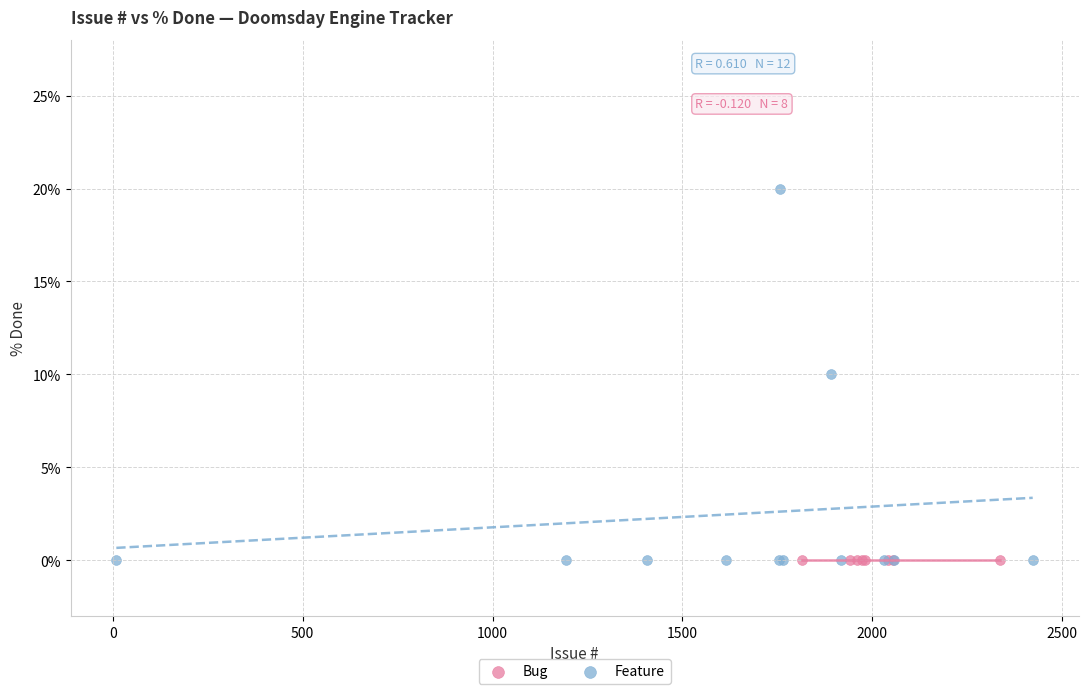

Which series contains the highest Y value?

Feature